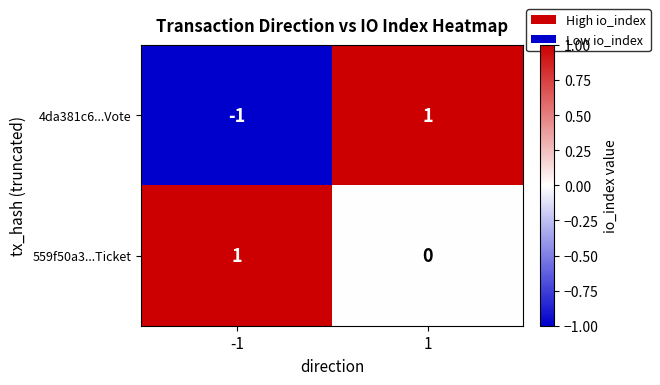

Which series has the largest total across all categories?

559f50a3...Ticket